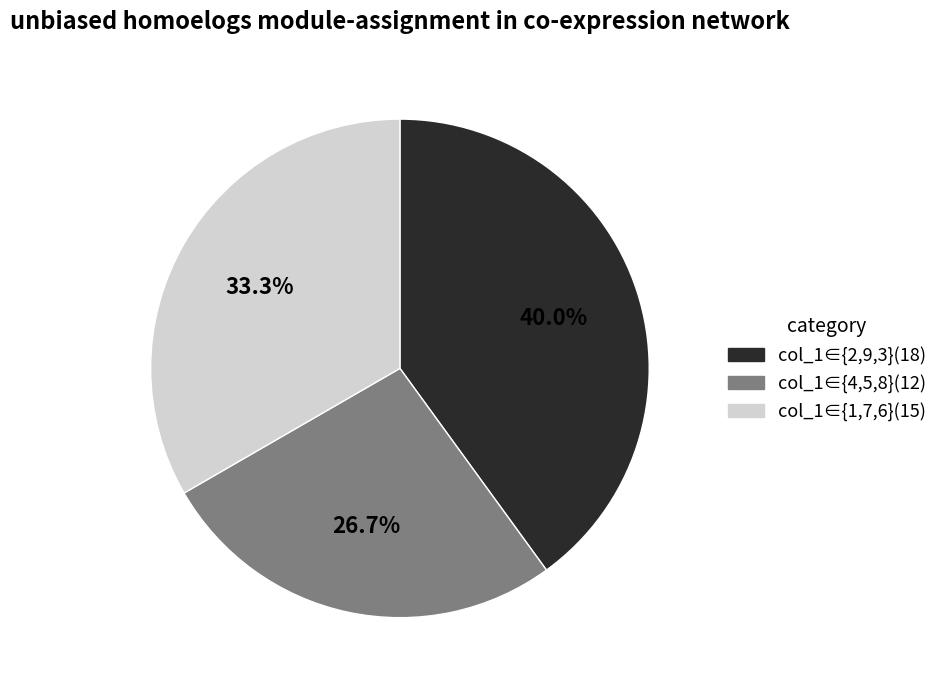

Which has a higher value, col_1∈{2,9,3}(18) or col_1∈{1,7,6}(15)?

col_1∈{2,9,3}(18)